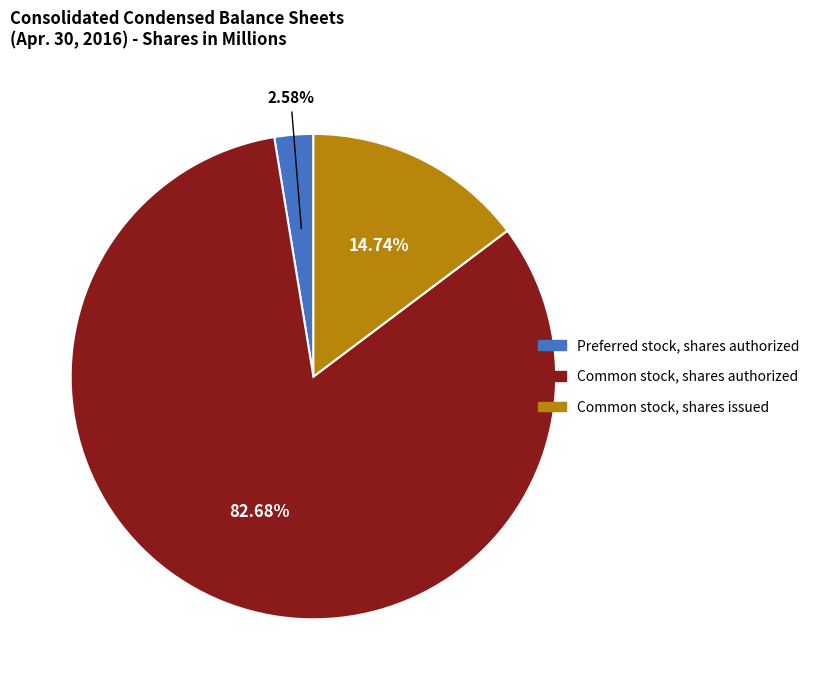

What is the total percentage of Common stock, shares issued and Common stock, shares authorized?

97.4%